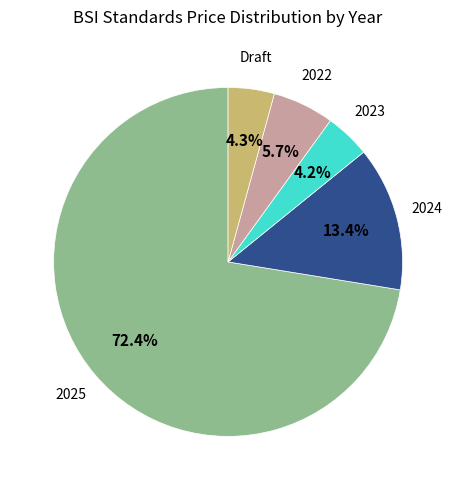

Does any single category account for the majority?

Yes